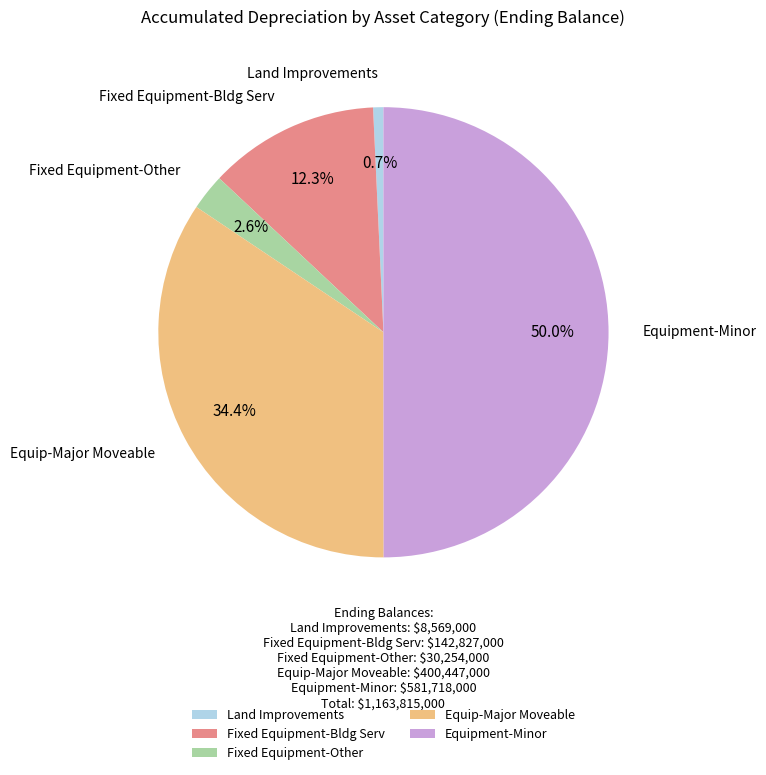

Is it true that Equipment-Minor is 50% of the pie?

True